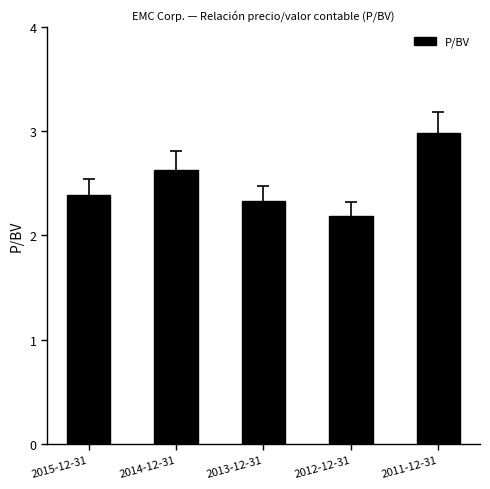

Are the bars horizontal?

No